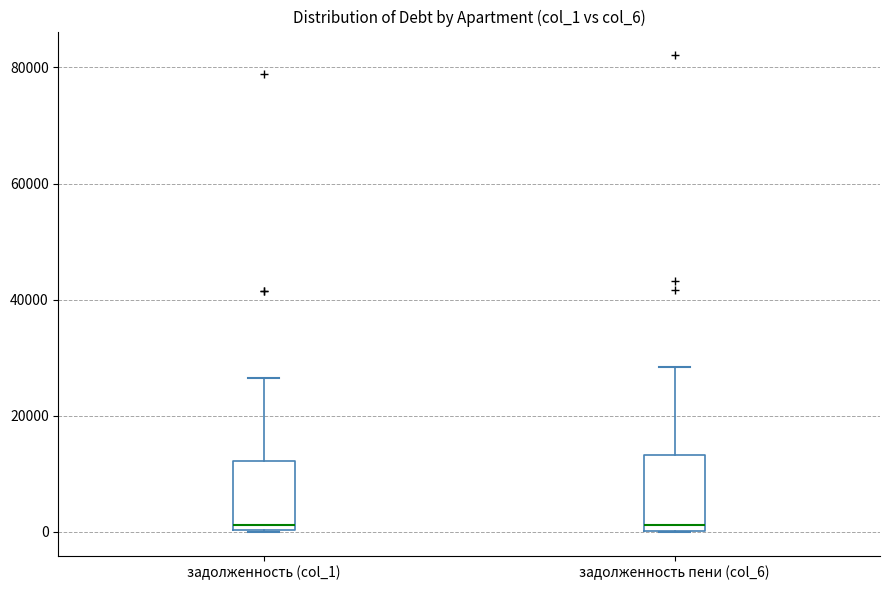

Reading left to right, read every box against the y-axis: the position of its median line, the range the box covers, and the ends of its whiskers. The values are not printed on the chart, so give them approximately, as read against the axis.

задолженность (col_1): median 2000, box 0 to 12000, whiskers 0 to 26000
задолженность пени (col_6): median 2000, box 0 to 14000, whiskers 0 to 28000